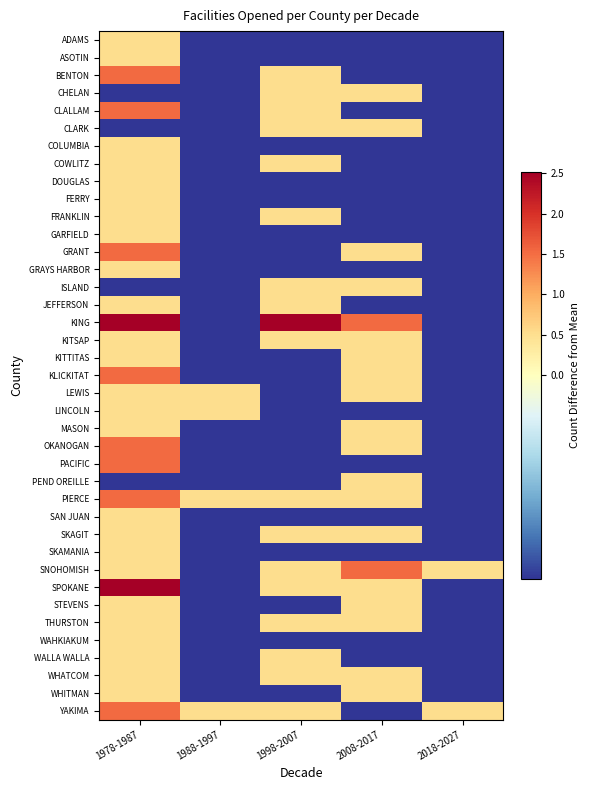

Which series has the largest total across all categories?

KING